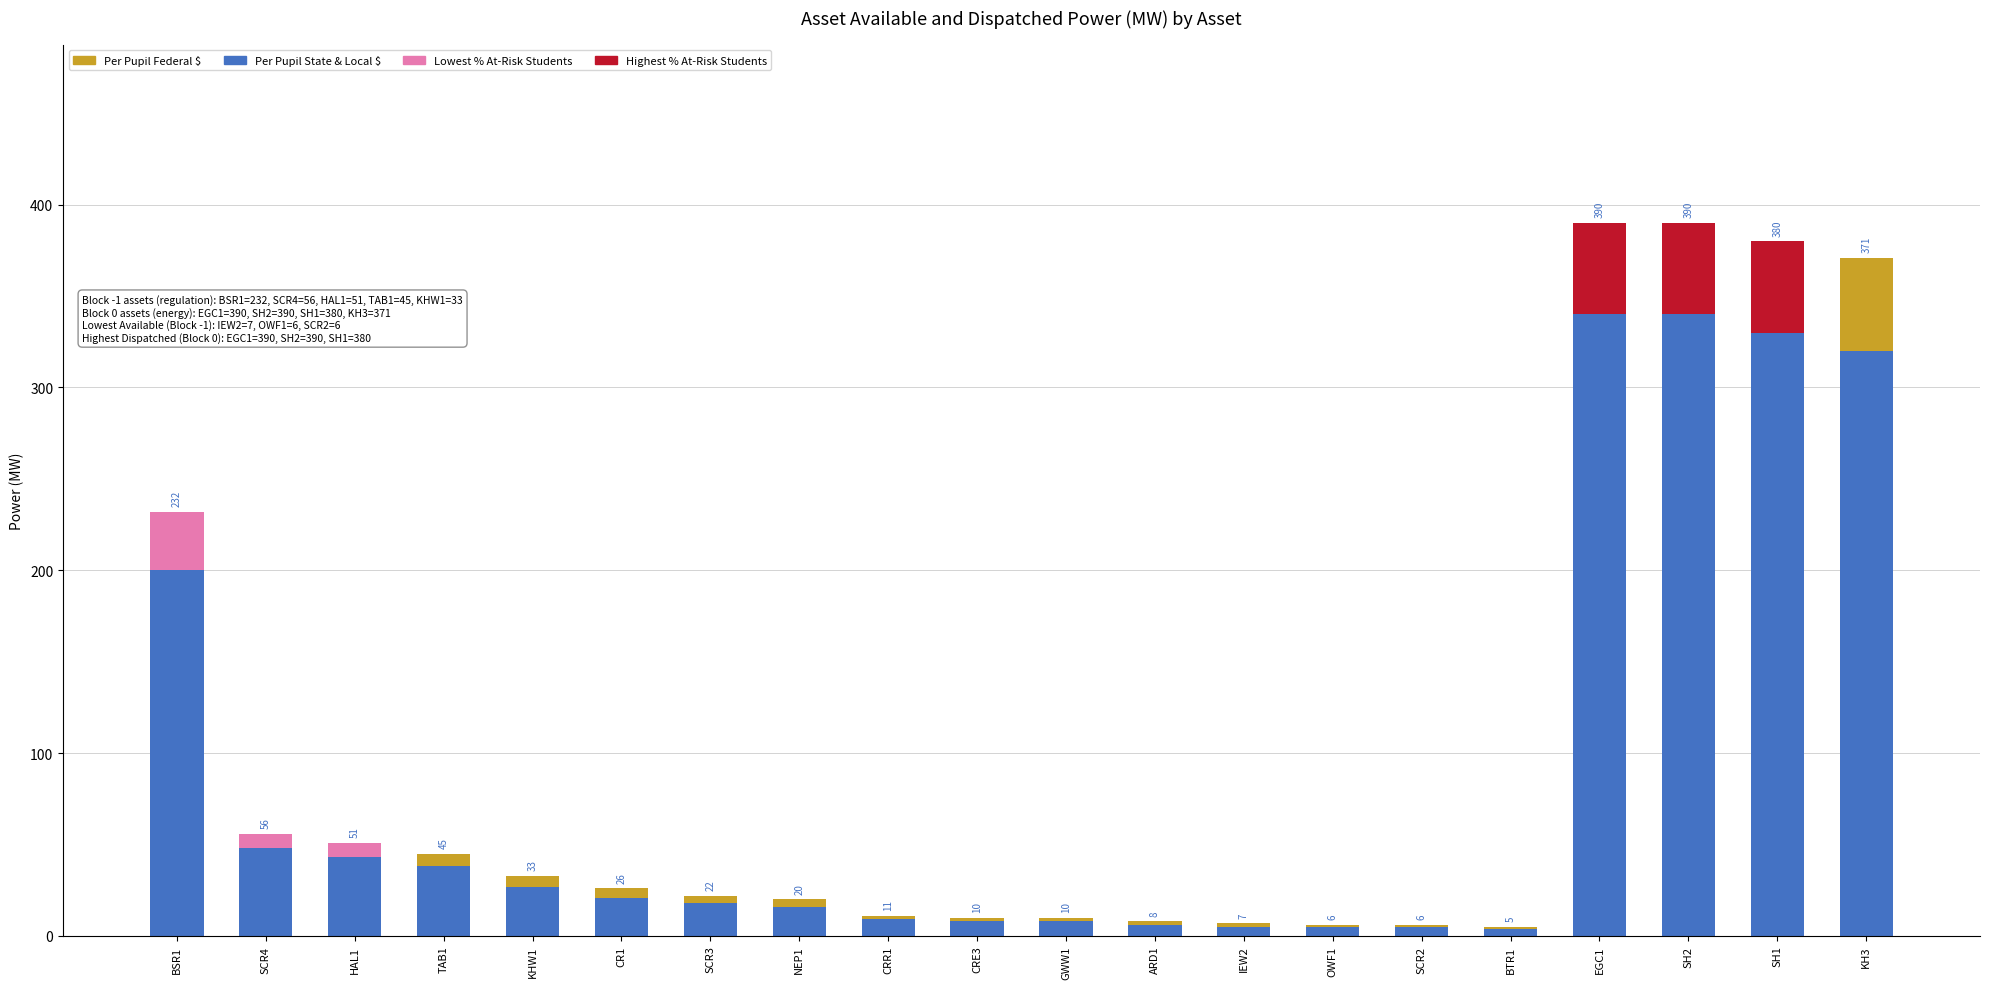

What is the value of the Per Pupil Federal $ bar at the 18th from the left?

50